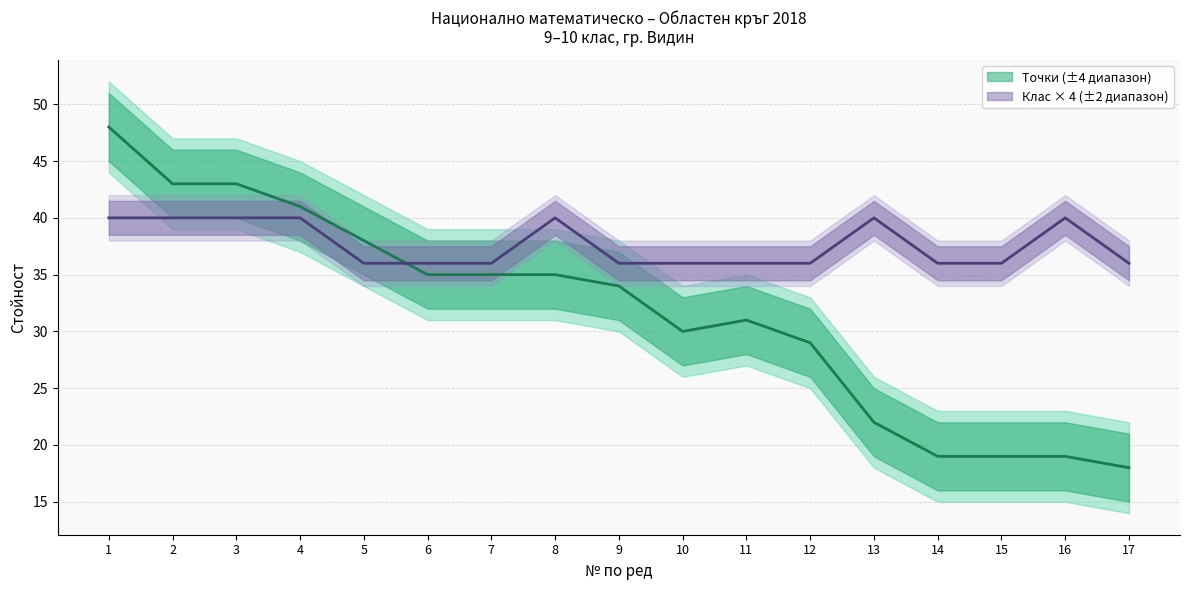

How many distinct data groups are displayed?

2